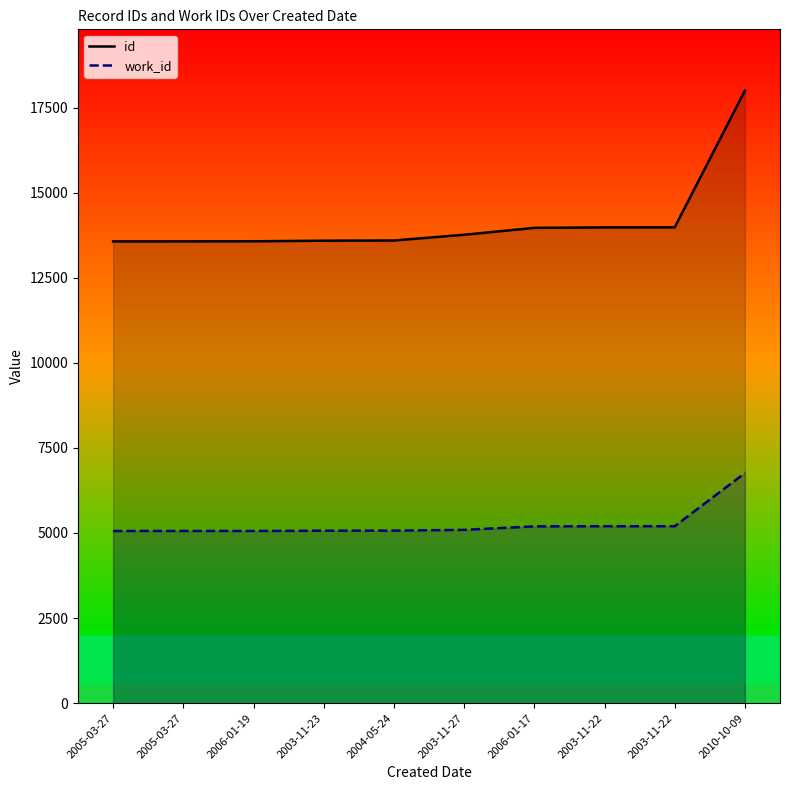

How many lines are shown in the chart?

2